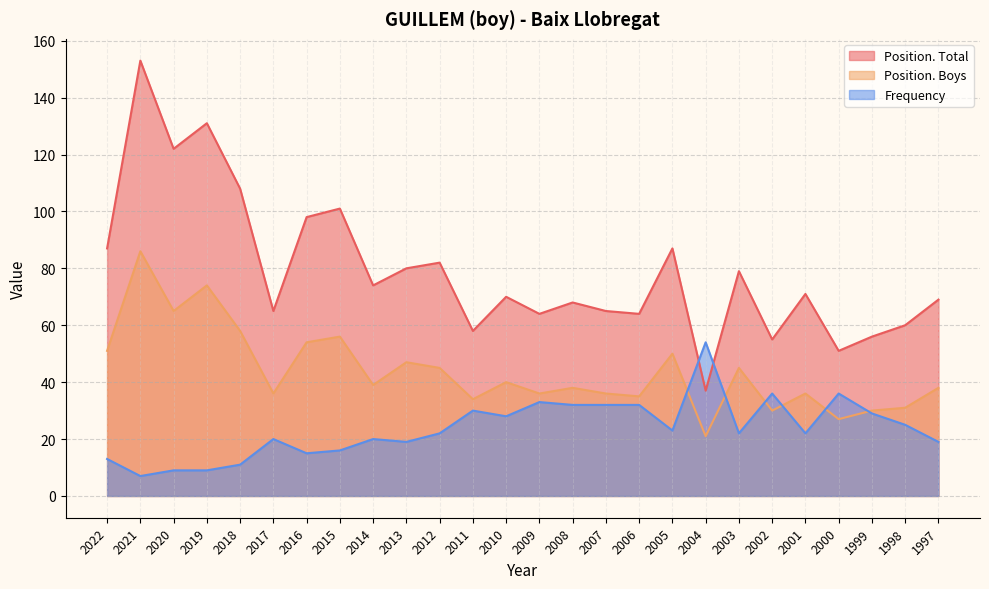

Reading right to left, list all the values displayed in this chart.

Position. Total: 1997=69	1998=60	1999=56	2000=51	2001=71	2002=55	2003=79	2004=37	2005=87	2006=64	2007=65	2008=68	2009=64	2010=70	2011=58	2012=82	2013=80	2014=74	2015=101	2016=98	2017=65	2018=108	2019=131	2020=122	2021=153	2022=87
Position. Boys: 1997=38	1998=31	1999=30	2000=27	2001=36	2002=30	2003=45	2004=21	2005=50	2006=35	2007=36	2008=38	2009=36	2010=40	2011=34	2012=45	2013=47	2014=39	2015=56	2016=54	2017=36	2018=58	2019=74	2020=65	2021=86	2022=51
Frequency: 1997=19	1998=25	1999=29	2000=36	2001=22	2002=36	2003=22	2004=54	2005=23	2006=32	2007=32	2008=32	2009=33	2010=28	2011=30	2012=22	2013=19	2014=20	2015=16	2016=15	2017=20	2018=11	2019=9	2020=9	2021=7	2022=13